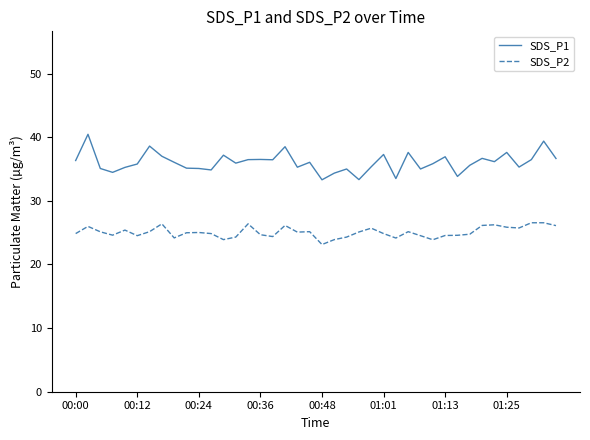

What is the difference between the maximum and minimum values in the SDS_P2 series?

3.4